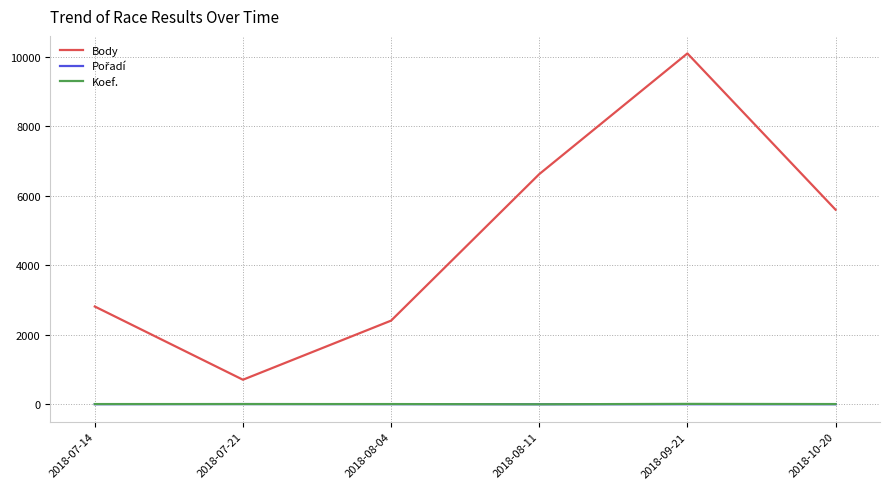

Is this an area chart (filled region under the line)?

No